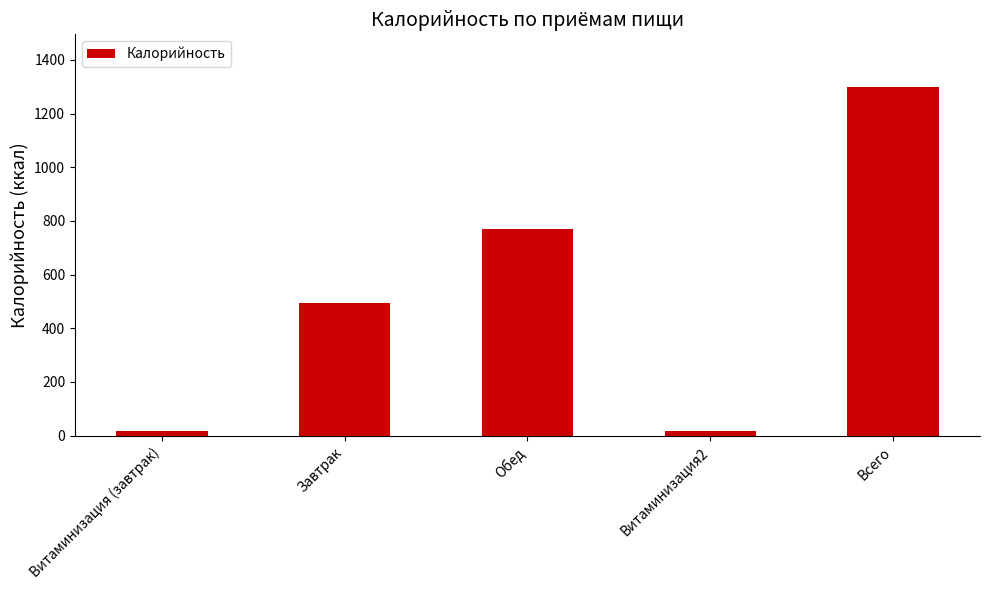

The value at Обед is 1231. True or false?

False